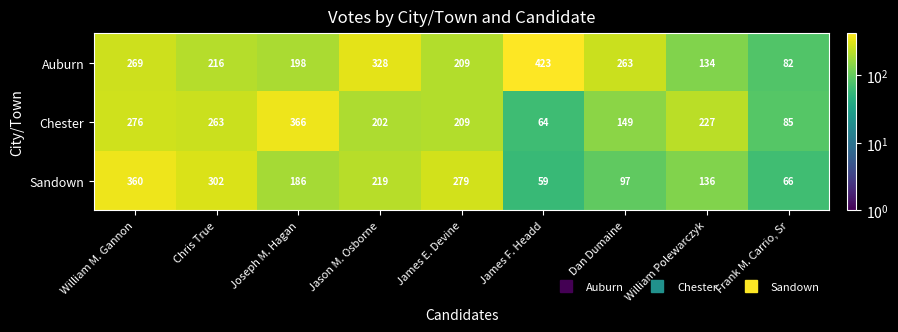

Reading left to right, transcribe all the data shown in this chart.

Auburn: 269	216	198	328	209	423	263	134	82
Chester: 276	263	366	202	209	64	149	227	85
Sandown: 360	302	186	219	279	59	97	136	66